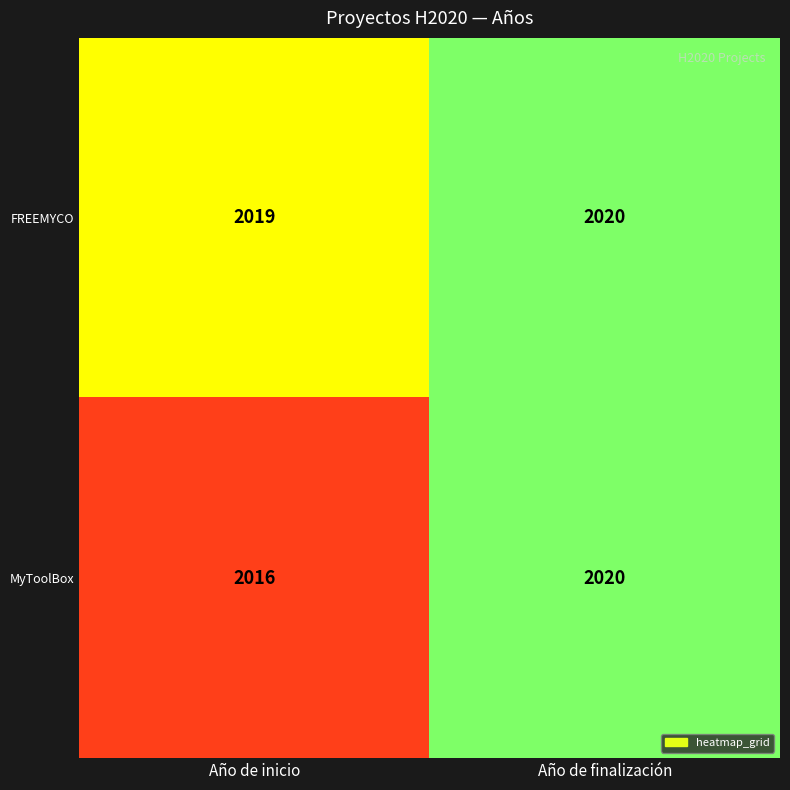

Which series has the largest range (max minus min)?

MyToolBox